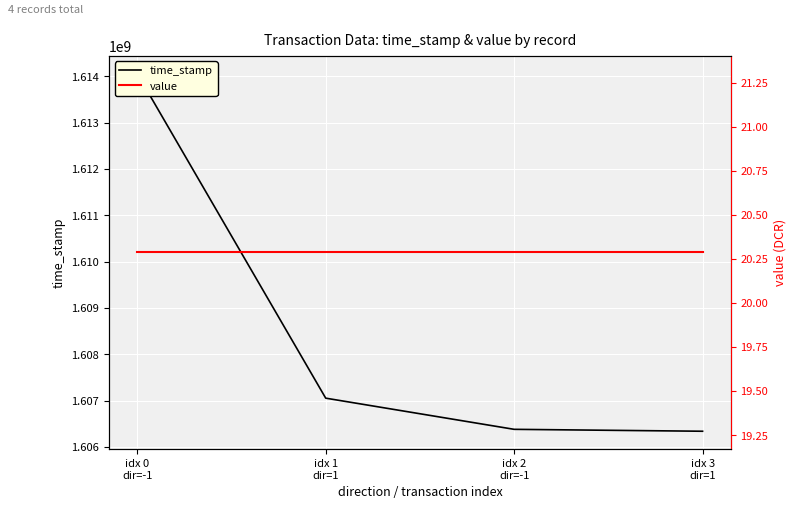

At which label does time_stamp first exceed 1607054340?

idx 0
dir=-1